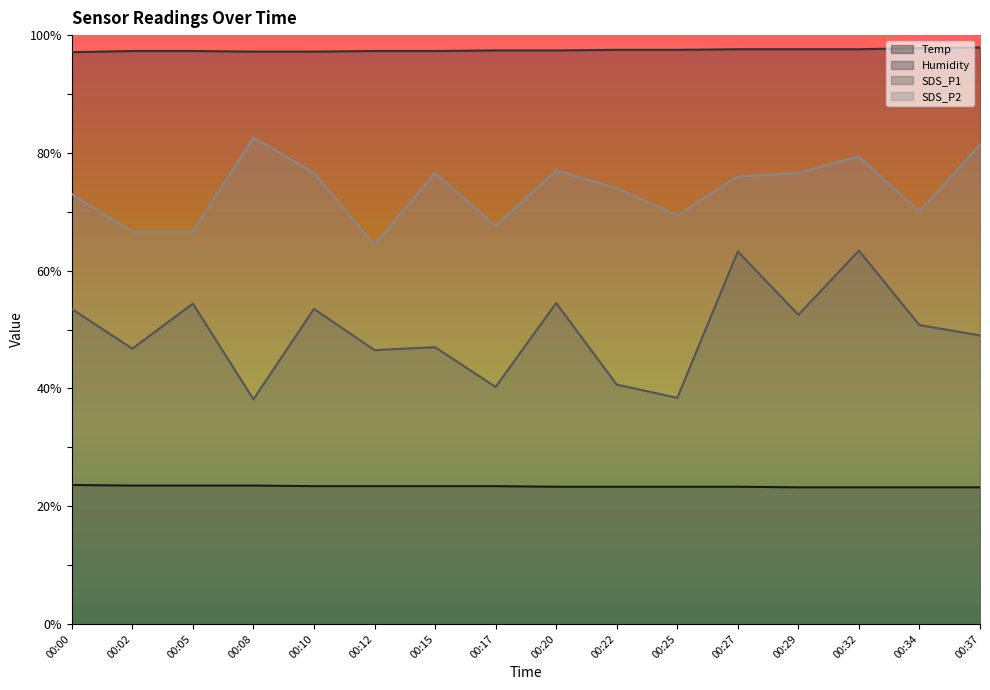

Where does the SDS_P1 series first go above 50?

00:00